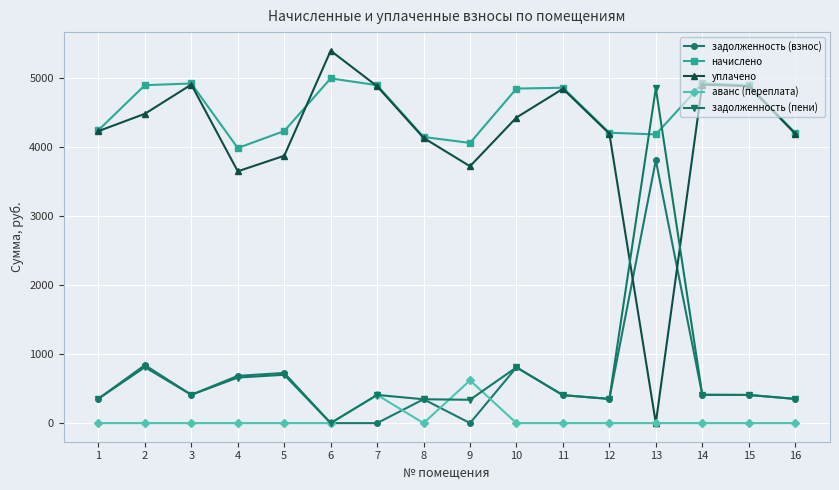

Which series has the widest spread of values?

уплачено